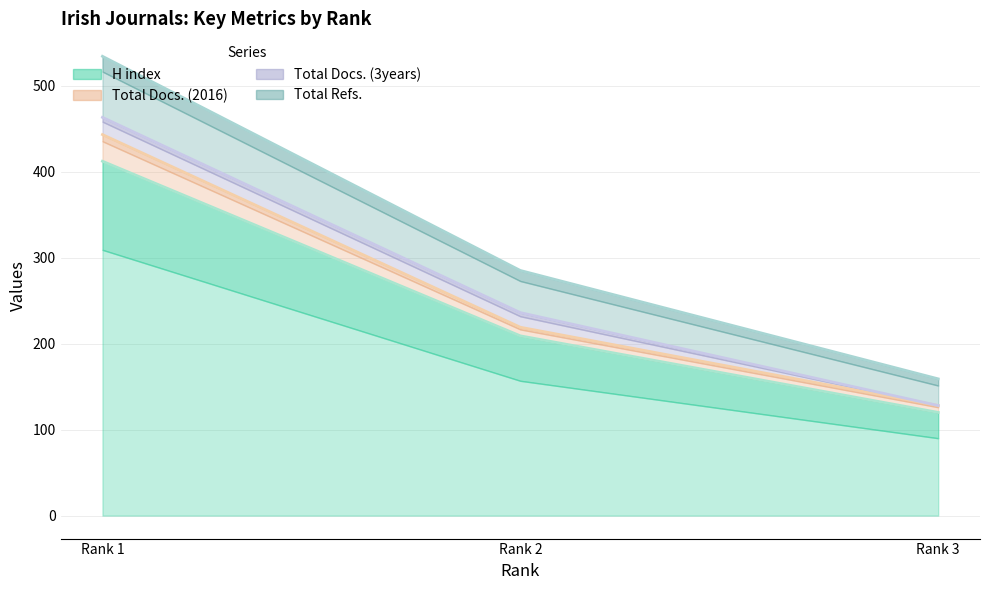

True or false: Total Refs. has a value of 73 at Rank 2.

False